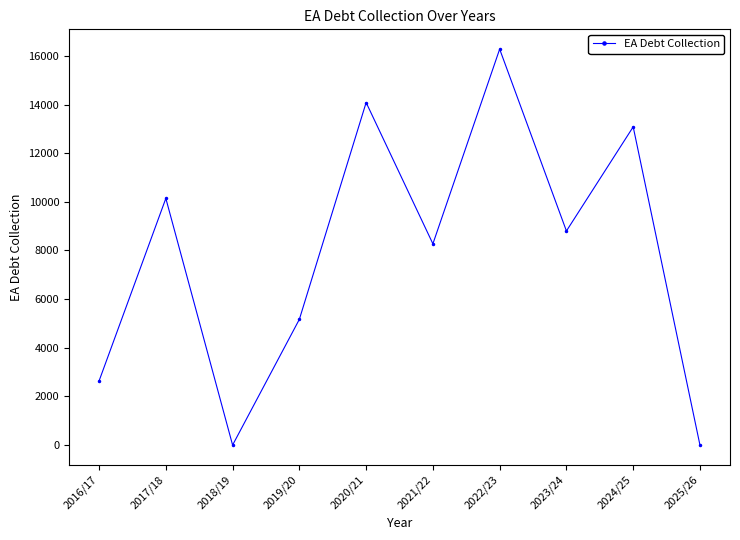

Is it true that the value at 2025/26 is 7835.4?

False